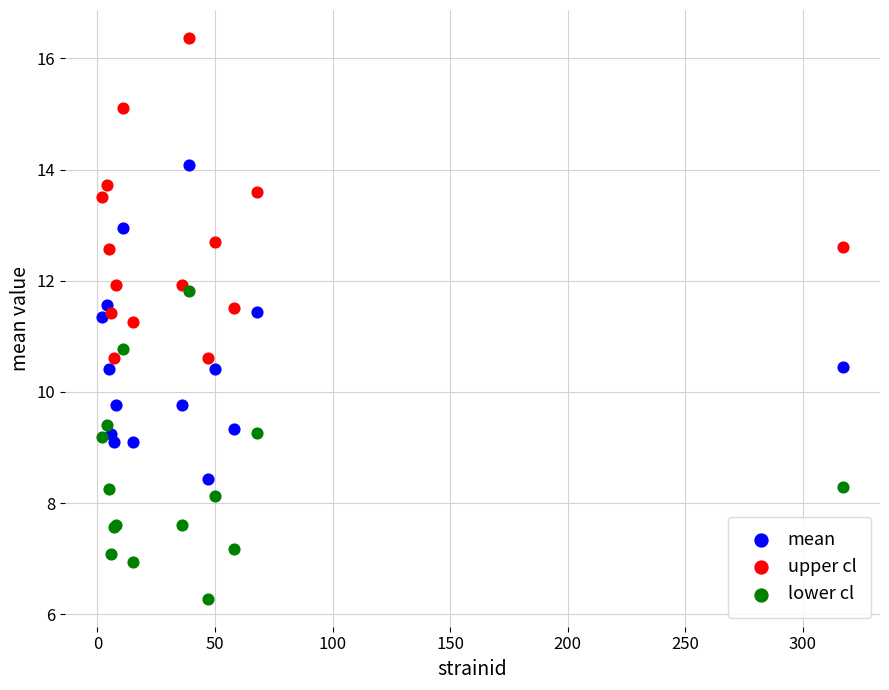

Which series contains the highest Y value?

upper cl